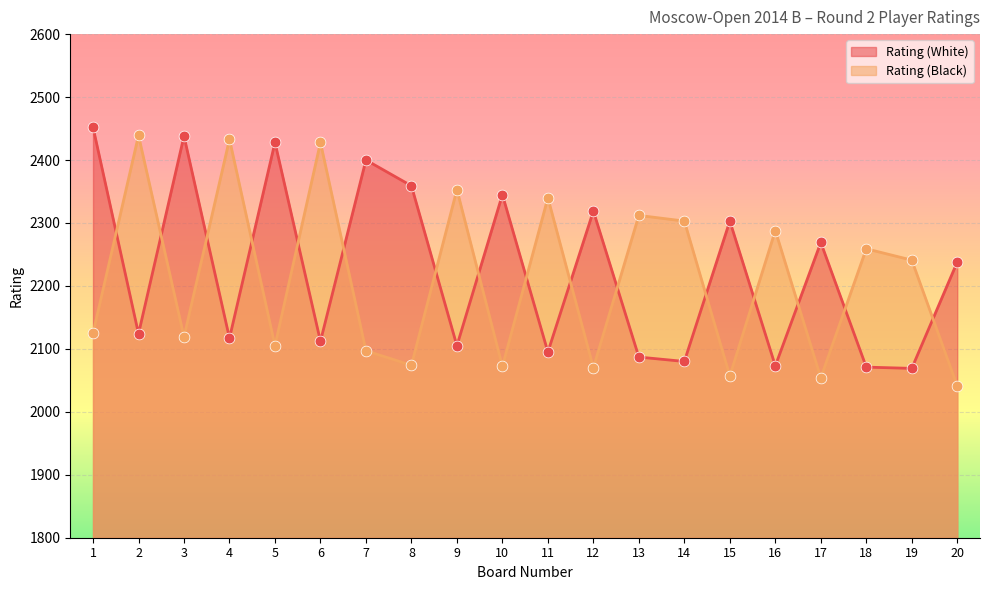

What is the total value across all series at 13?

4399